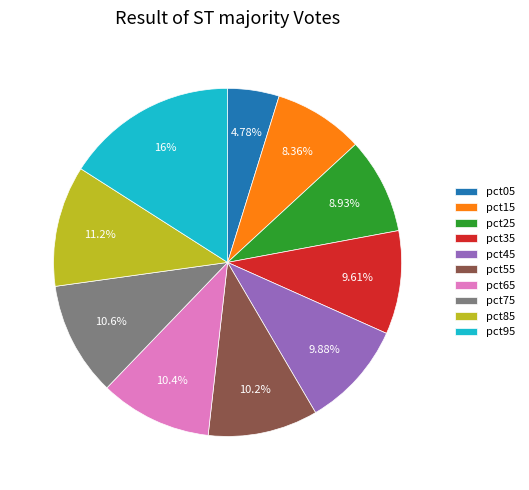

How many slices are in this pie chart?

10